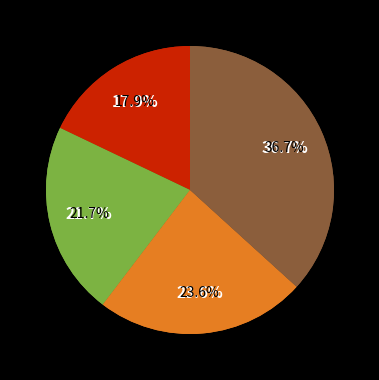

True or false: Stage 6 accounts for 29% of the total.

False